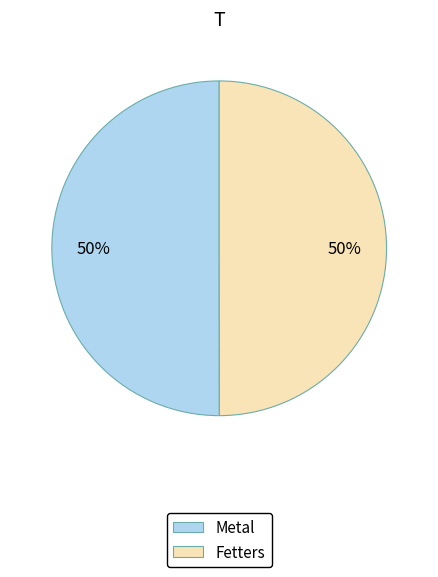

Do Metal and Fetters together represent more than half of the pie?

Yes